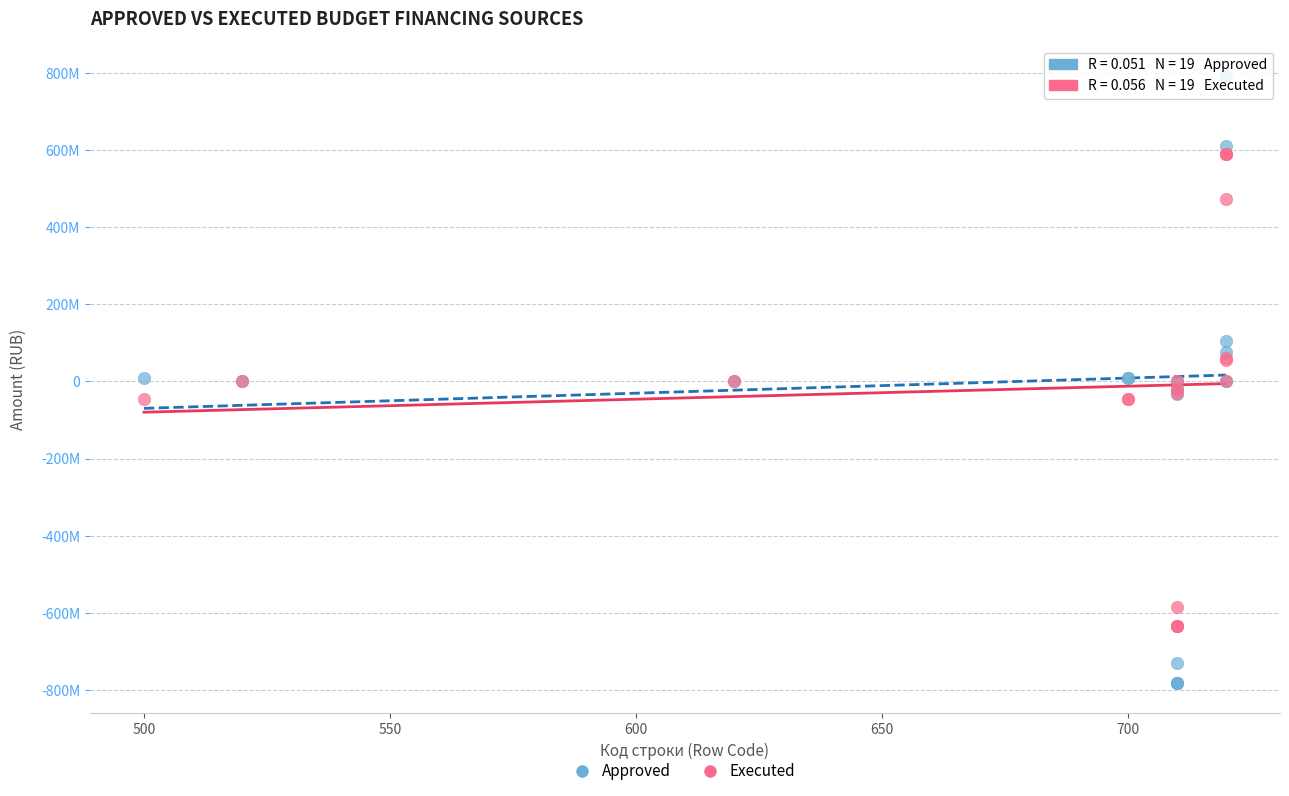

What are all the series names shown in the legend?

Approved, Executed